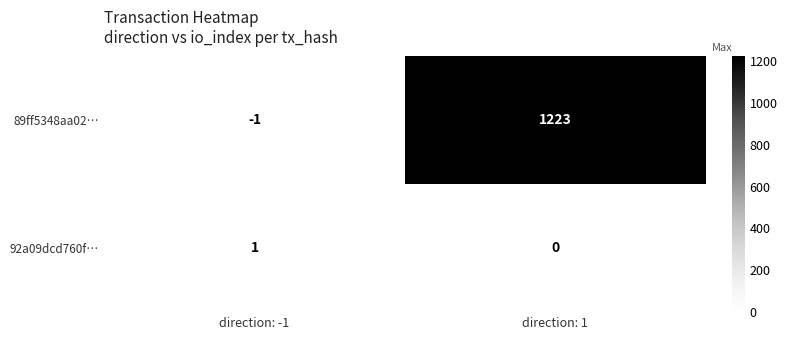

Count the number of categories in the chart.

2